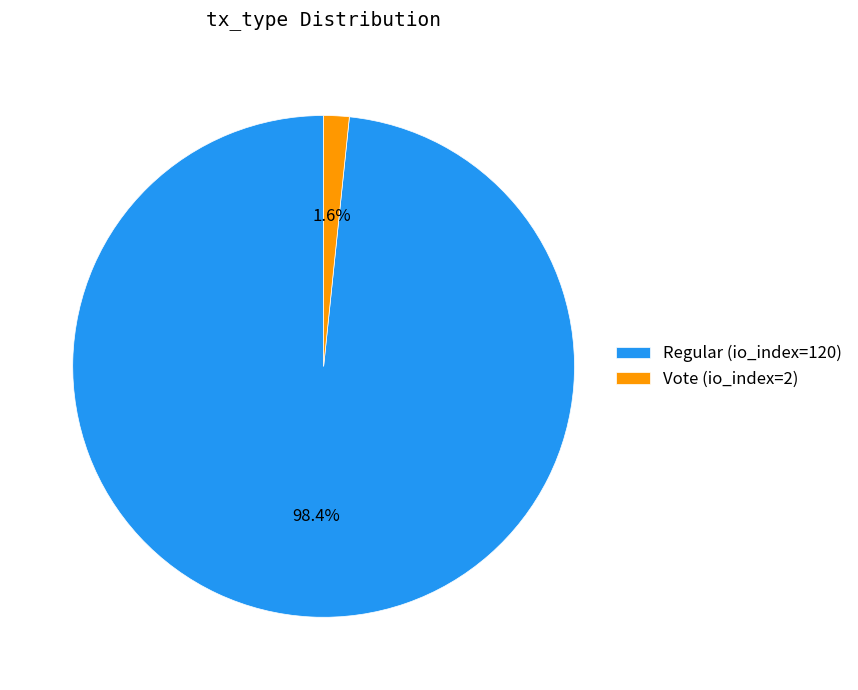

To the nearest percent, what is the average slice percentage?

50%